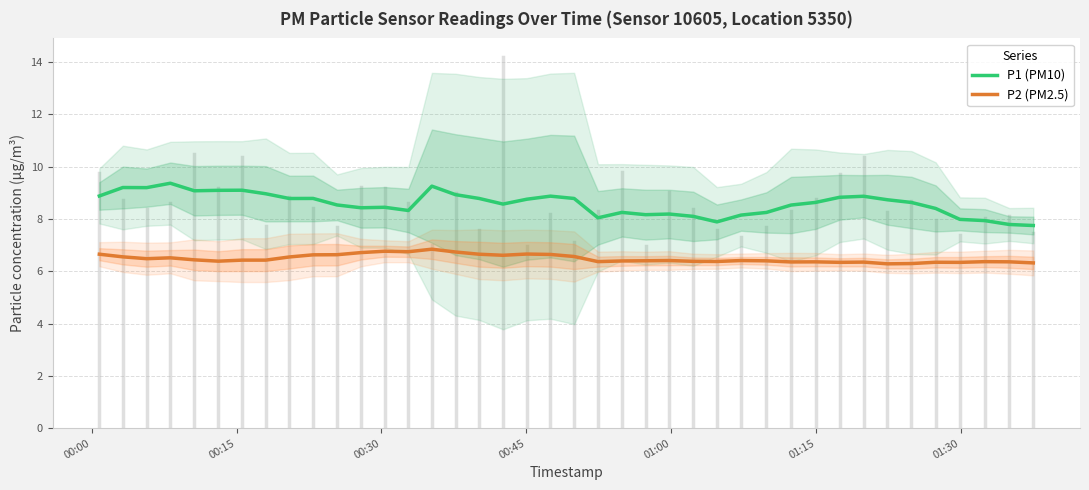

What is the highest value of the P2 (PM2.5) series?

6.8